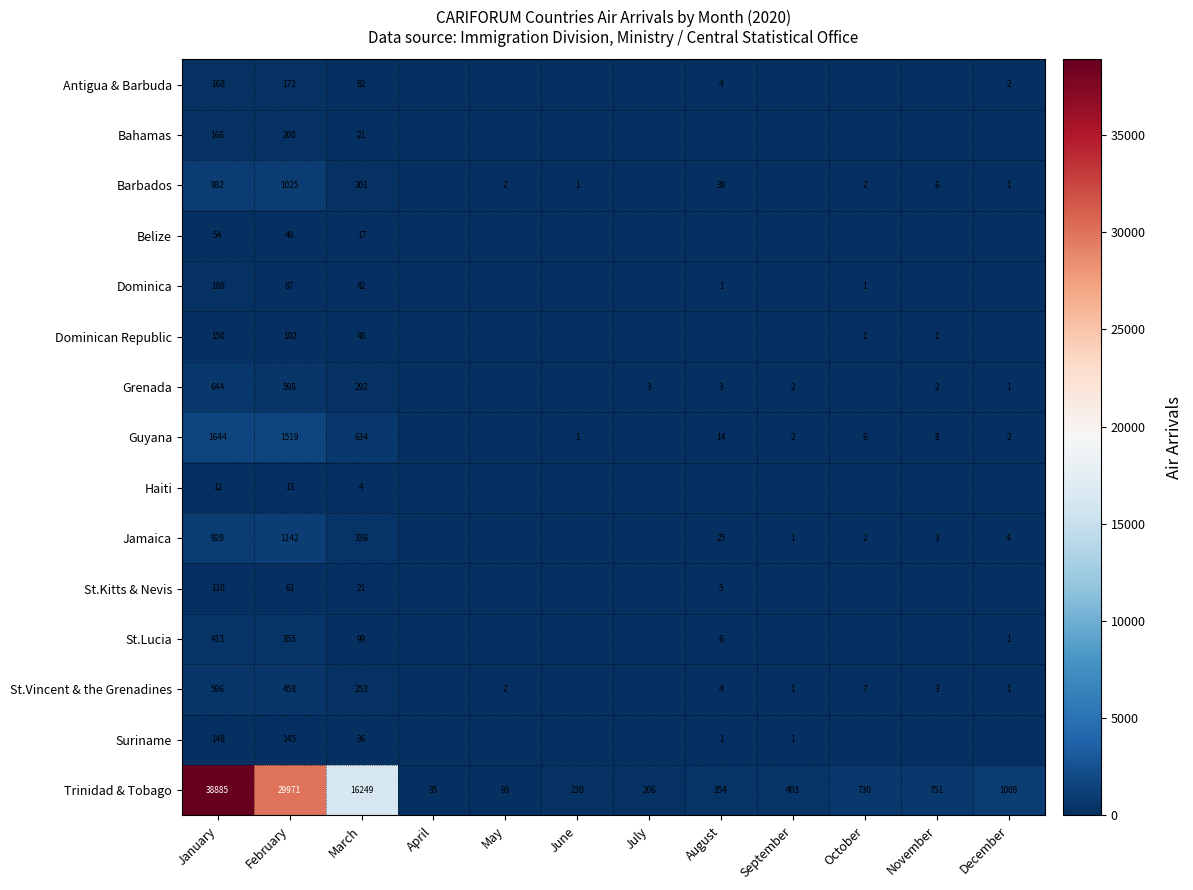

What is the spread (max minus min) of values at March?

16245